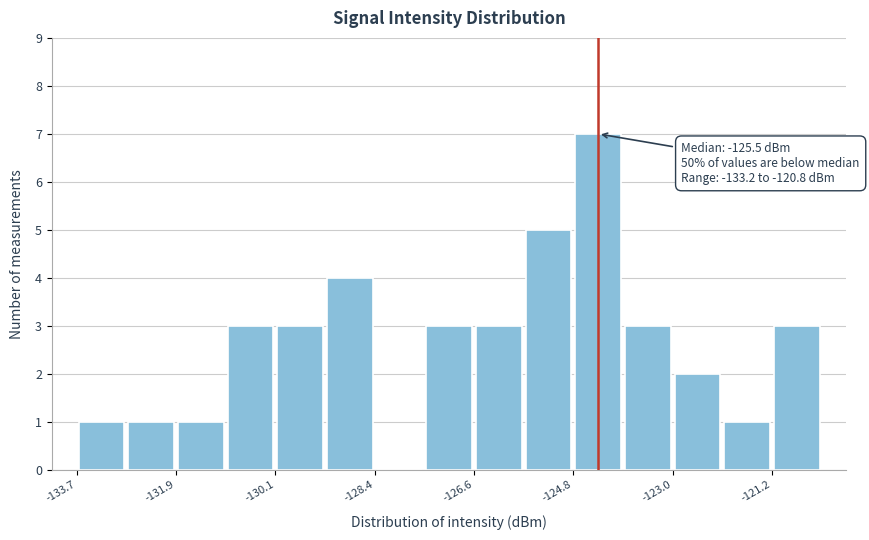

Over which range of the x-axis is the bar tallest?

-124.8 to -123.8